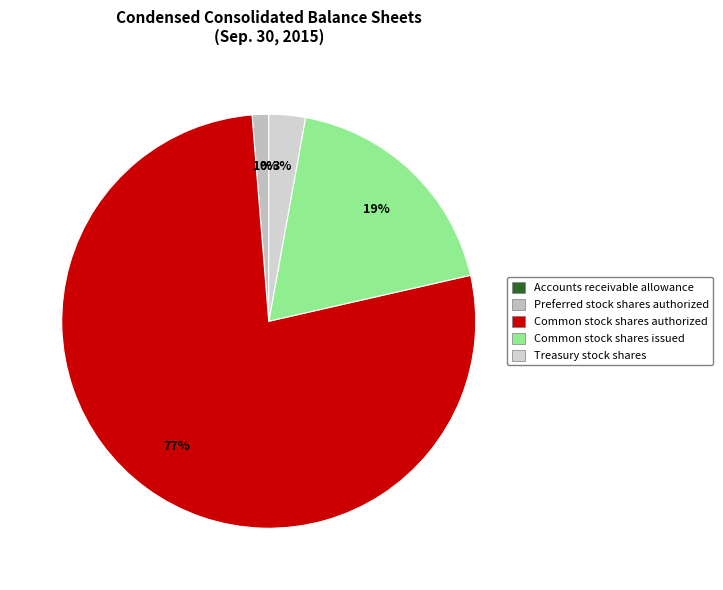

To the nearest percent, what is the average slice percentage?

20%